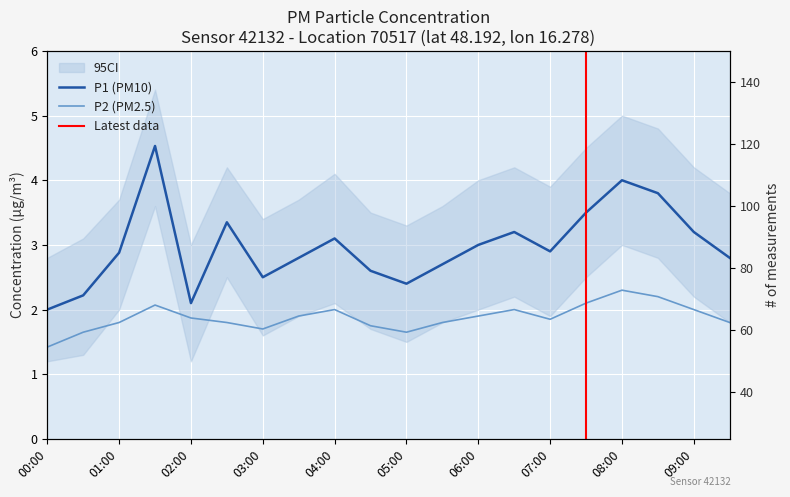

Reading left to right, transcribe all the data shown in this chart.

P1: 00:00=2.0	00:30=2.2	01:00=2.9	01:30=4.5	02:00=2.1	02:30=3.4	03:00=2.5	03:30=2.8	04:00=3.1	04:30=2.6	05:00=2.4	05:30=2.7	06:00=3.0	06:30=3.2	07:00=2.9	07:30=3.5	08:00=4.0	08:30=3.8	09:00=3.2	09:30=2.8
P2: 00:00=1.4	00:30=1.6	01:00=1.8	01:30=2.1	02:00=1.9	02:30=1.8	03:00=1.7	03:30=1.9	04:00=2.0	04:30=1.8	05:00=1.6	05:30=1.8	06:00=1.9	06:30=2.0	07:00=1.9	07:30=2.1	08:00=2.3	08:30=2.2	09:00=2.0	09:30=1.8